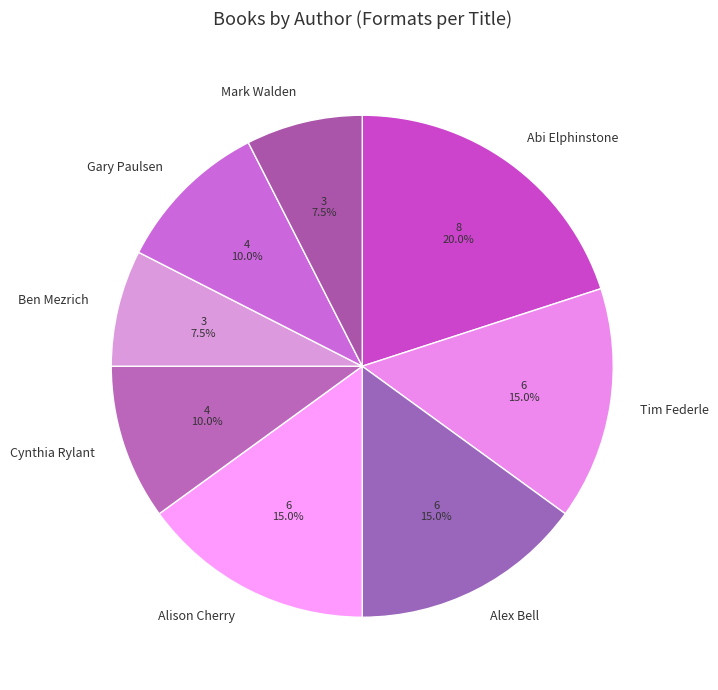

How much of the chart is everything except Tim Federle?

85.0%